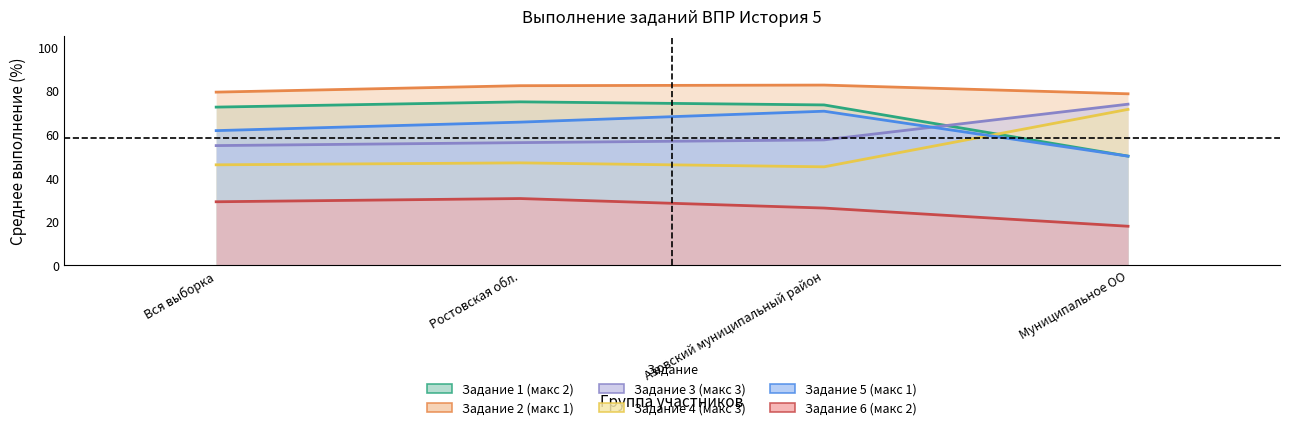

How many lines are shown in the chart?

6